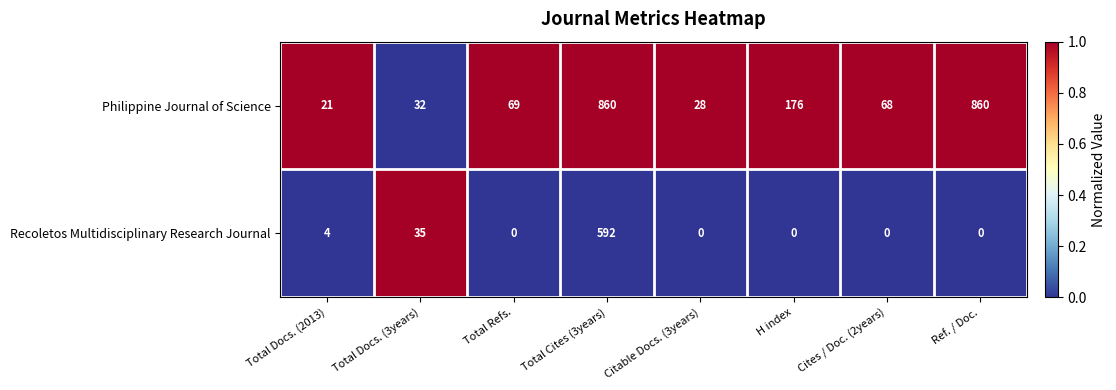

Reading left to right, transcribe all the data shown in this chart.

Philippine Journal of Science: Total Docs. (2013)=21	Total Docs. (3years)=32	Total Refs.=69	Total Cites (3years)=860	Citable Docs. (3years)=28	H index=176	Cites / Doc. (2years)=68	Ref. / Doc.=860
Recoletos Multidisciplinary Research Journal: Total Docs. (2013)=4	Total Docs. (3years)=35	Total Refs.=0	Total Cites (3years)=592	Citable Docs. (3years)=0	H index=0	Cites / Doc. (2years)=0	Ref. / Doc.=0